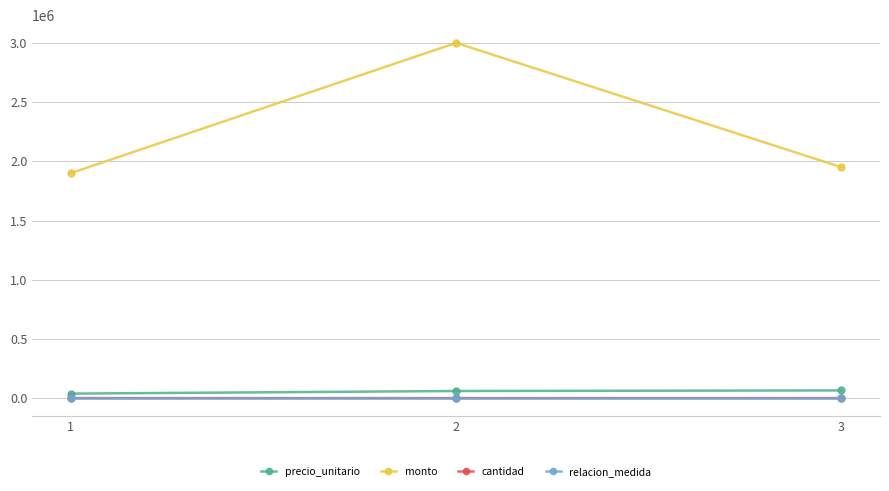

Between 1 and 2, which series saw the biggest shift?

monto